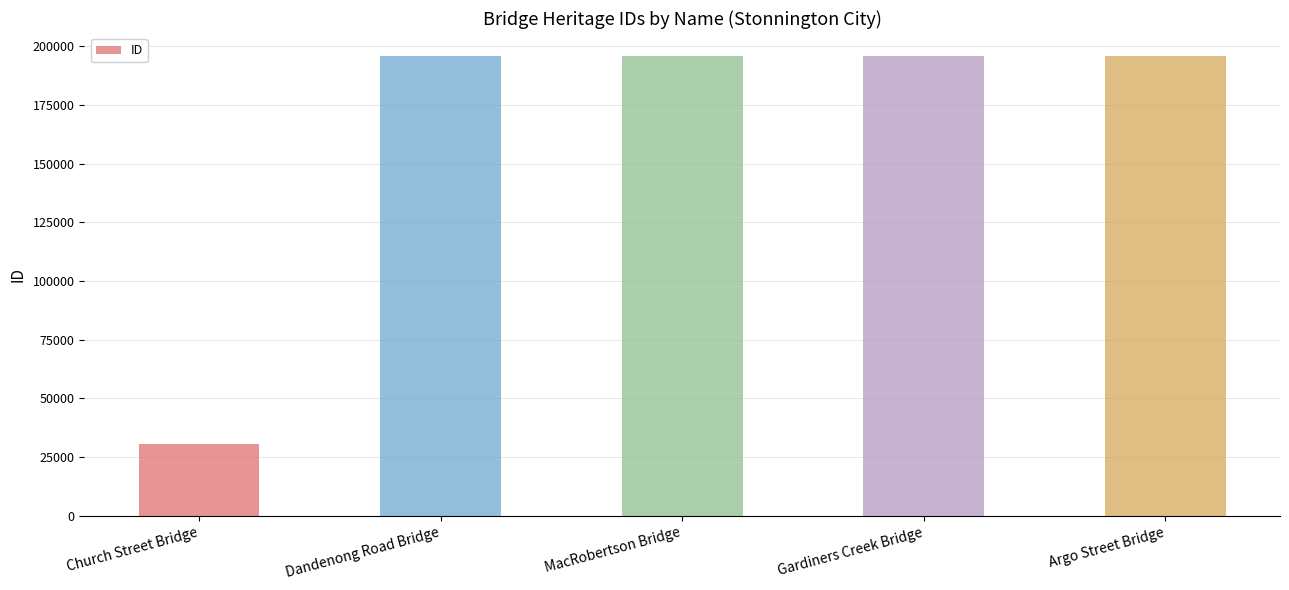

What is the greatest value displayed?

195811